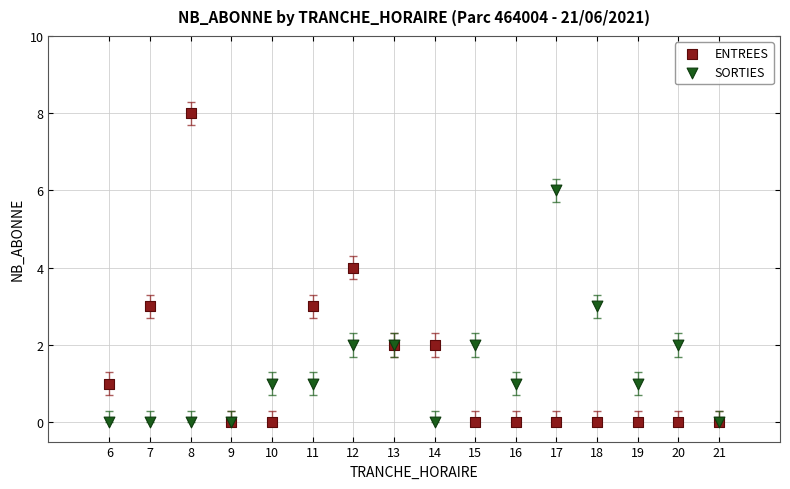

What are all the series names shown in the legend?

ENTREES, SORTIES